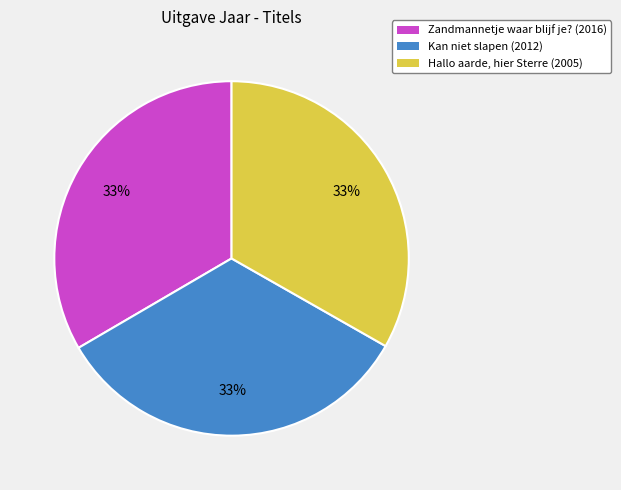

What percentage is the Kan niet slapen (2012) slice, to the nearest percent?

33%